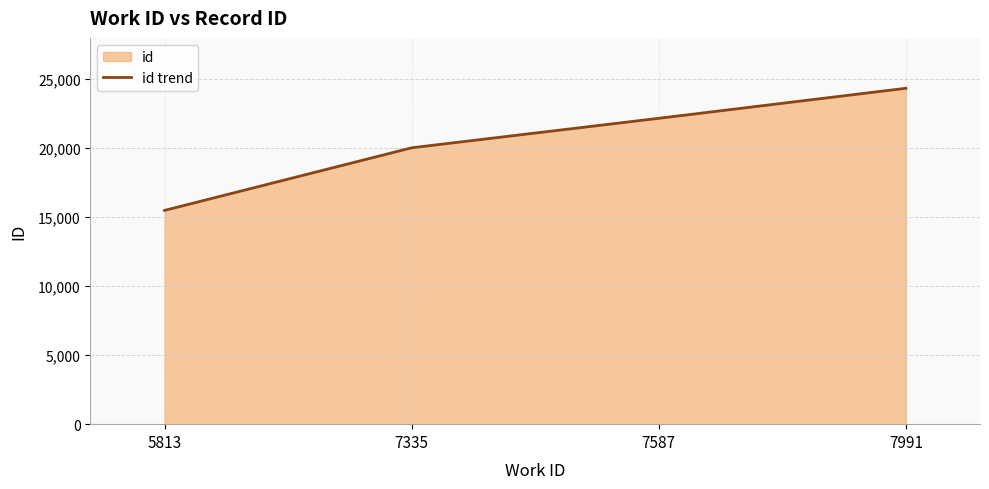

True or false: the data shows 22167 at 7587.

True